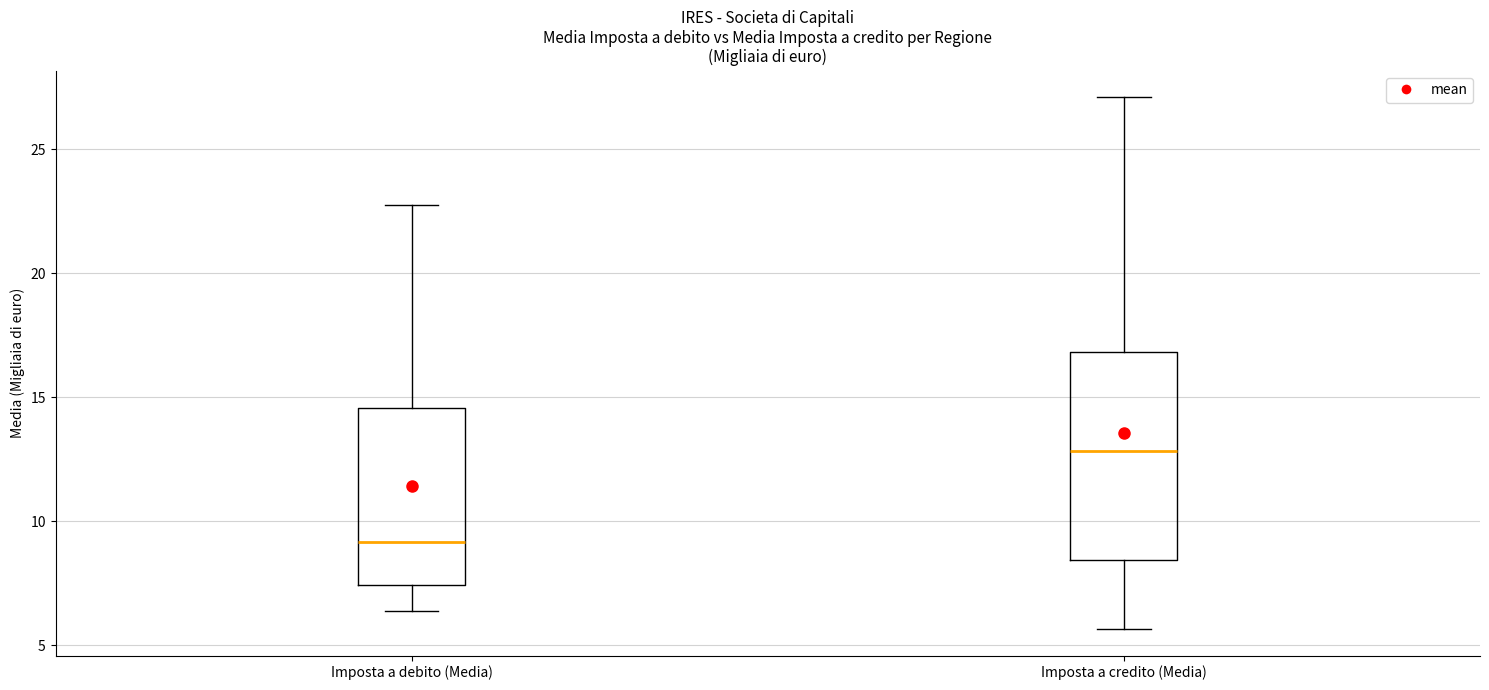

Reading left to right, read every box against the y-axis: the position of its median line, the range the box covers, and the ends of its whiskers. The values are not printed on the chart, so give them approximately, as read against the axis.

Imposta a debito (Media): median 9.0, box 7.5 to 14.5, whiskers 6.5 to 22.5
Imposta a credito (Media): median 13.0, box 8.5 to 17.0, whiskers 5.5 to 27.0